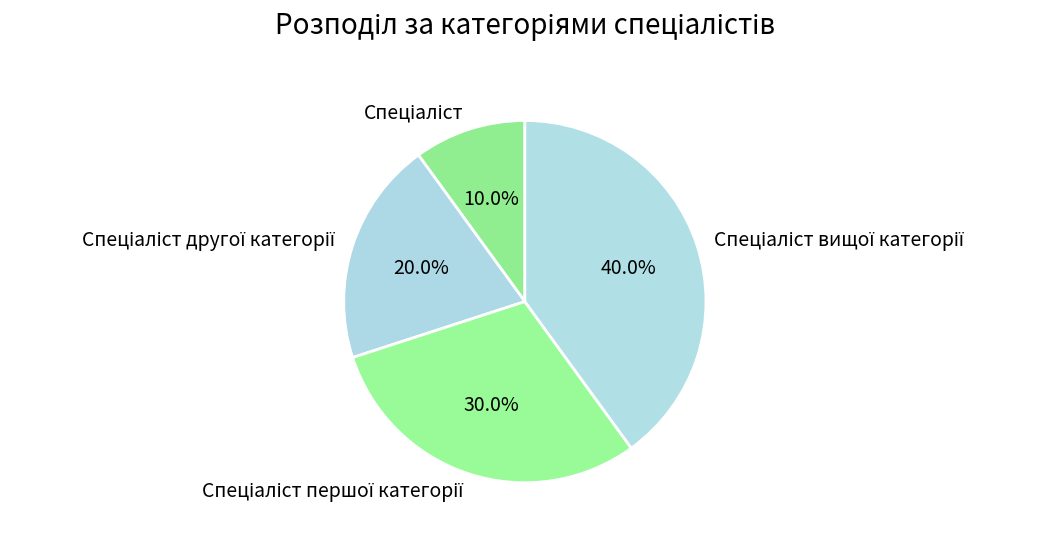

Does any single category account for the majority?

No